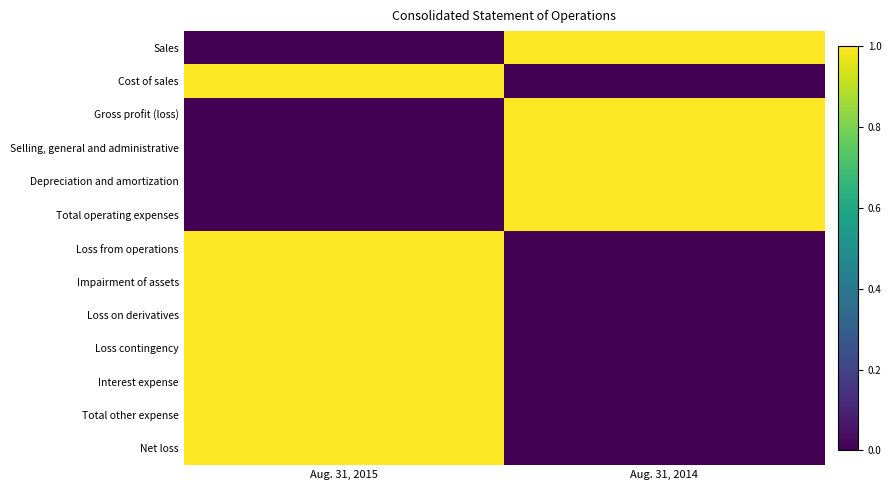

At Aug. 31, 2014, list the series in order from smallest to largest.

Cost of sales, Loss from operations, Impairment of assets, Loss on derivatives, Loss contingency, Interest expense, Total other expense, Net loss, Sales, Gross profit (loss), Selling, general and administrative, Depreciation and amortization, Total operating expenses